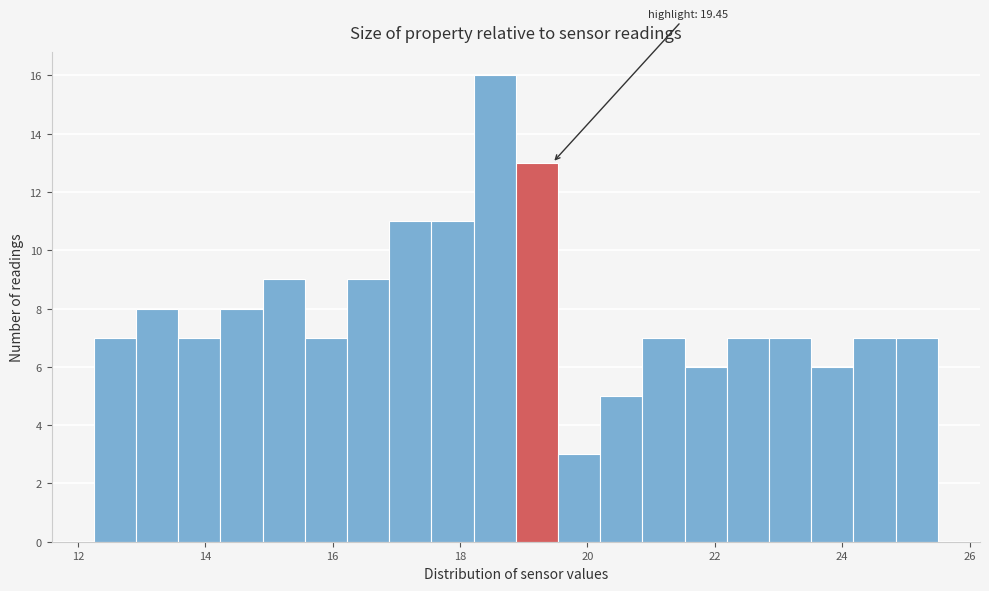

Read against the x-axis, roughly where is the centre of the tallest bar?

18.6